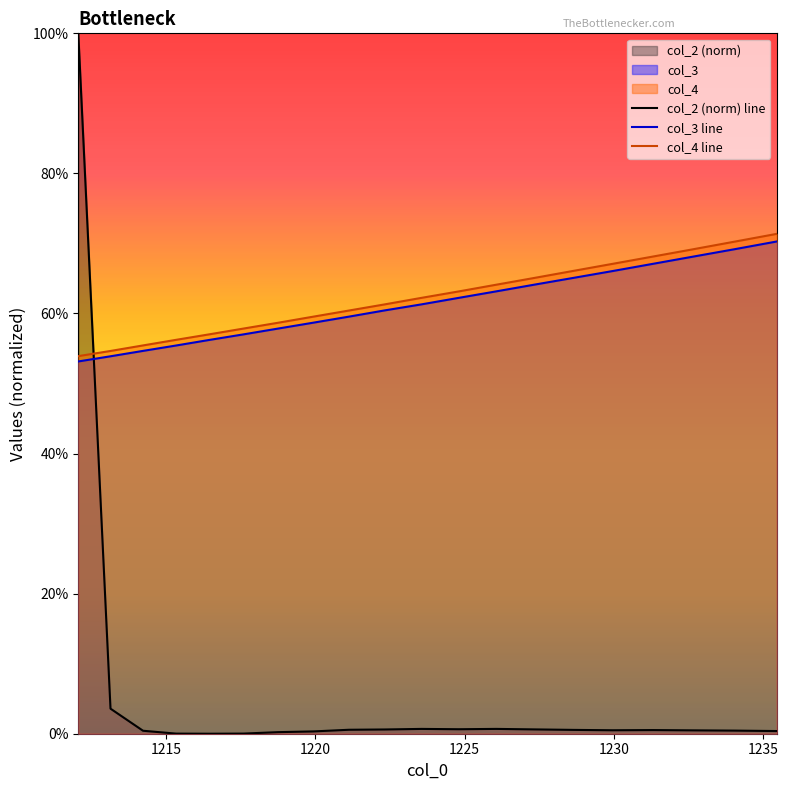

Reading left to right, transcribe all the data shown in this chart.

col_2 (norm) line: 1.0	0.0	0.0	0.0	0.0	0.0	0.0	0.0	0.0	0.0	0.0	0.0	0.0	0.0	0.0	0.0	0.0	0.0	0.0	0.0
col_3 line: 0.5	0.5	0.5	0.6	0.6	0.6	0.6	0.6	0.6	0.6	0.6	0.6	0.6	0.6	0.7	0.7	0.7	0.7	0.7	0.7
col_4 line: 0.5	0.5	0.6	0.6	0.6	0.6	0.6	0.6	0.6	0.6	0.6	0.6	0.6	0.7	0.7	0.7	0.7	0.7	0.7	0.7